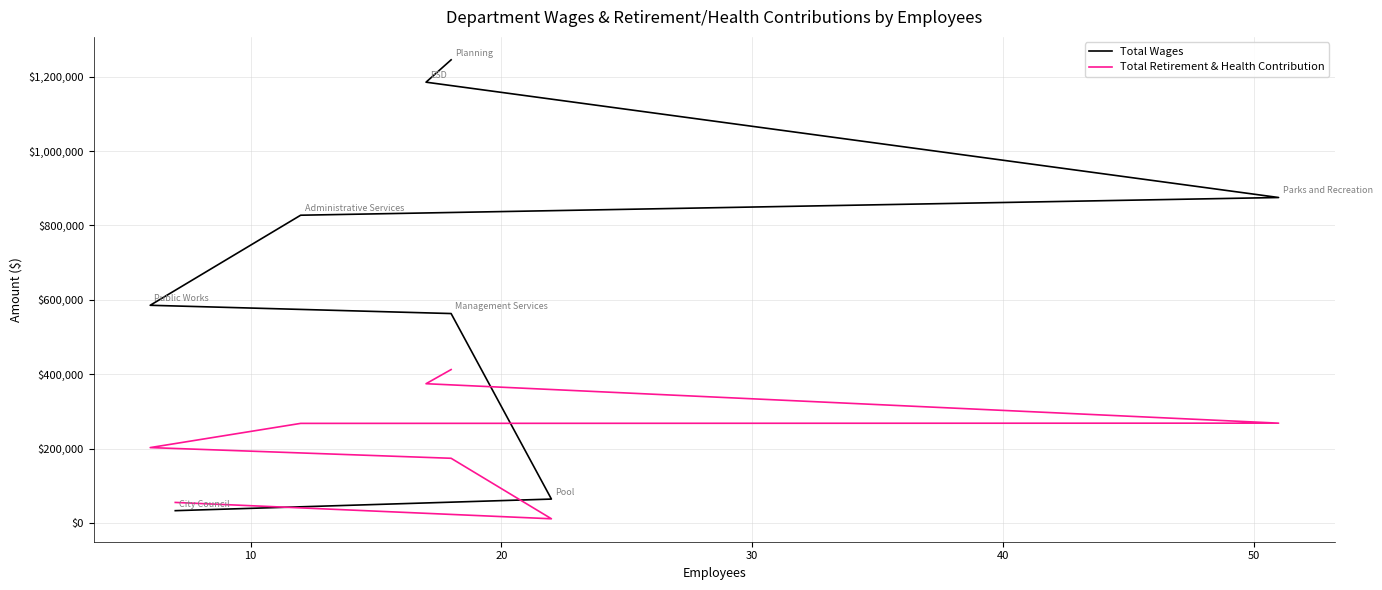

What is the difference between the second highest and second lowest values in the Total Retirement & Health Contribution series?

318890